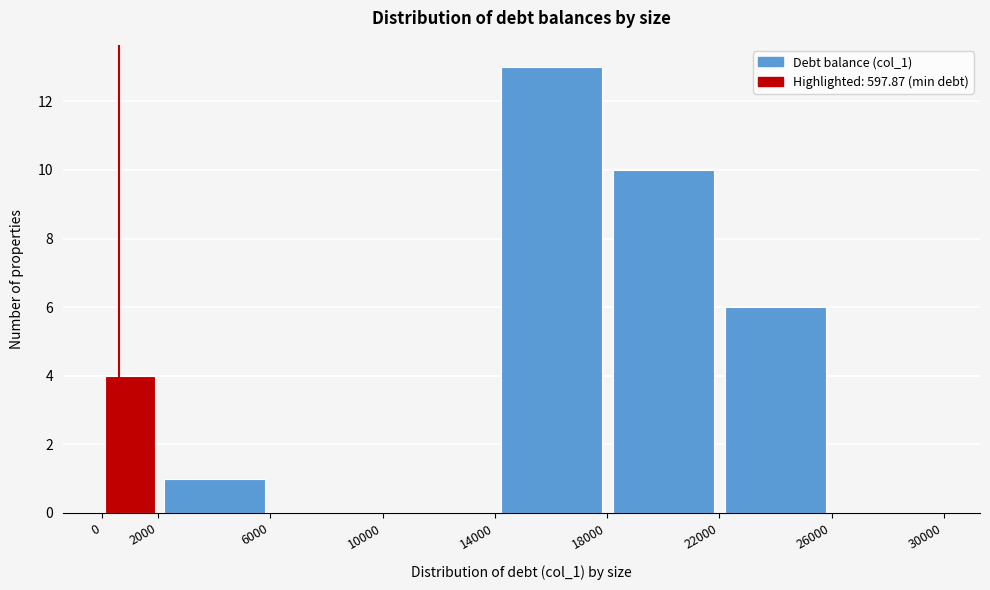

What is the height of the bar covering 2000 to 6000 on the x-axis? The values are not printed on the chart, so give them approximately, as read against the axis.

1